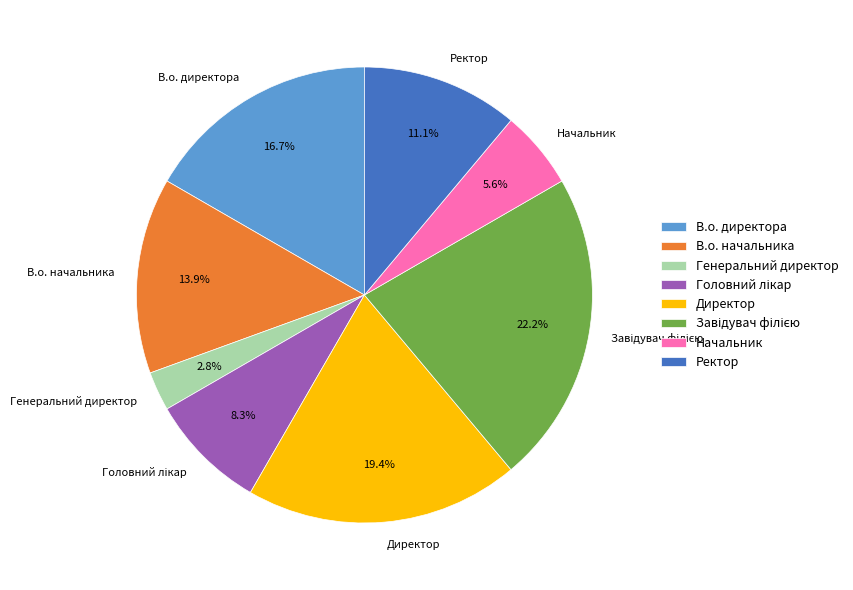

What is the smallest slice in the pie chart?

Генеральний директор